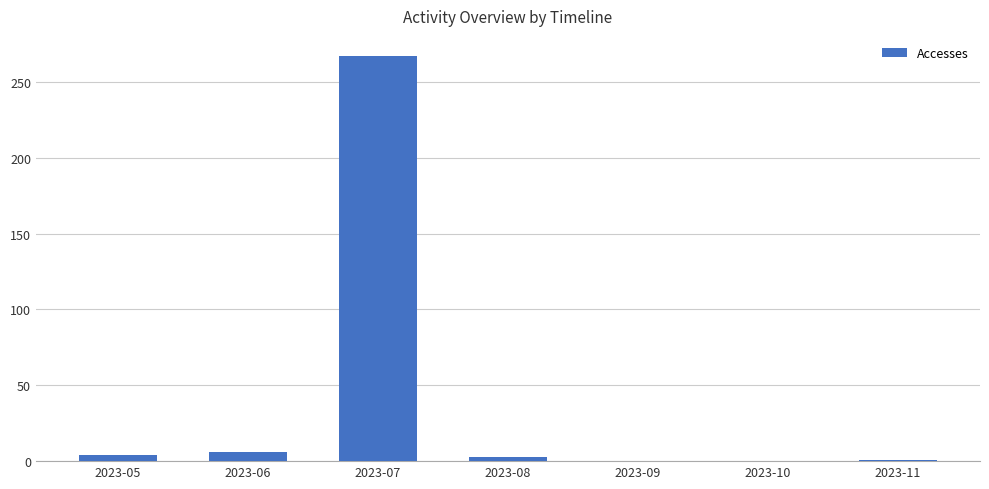

What is the maximum value shown in the chart?

267